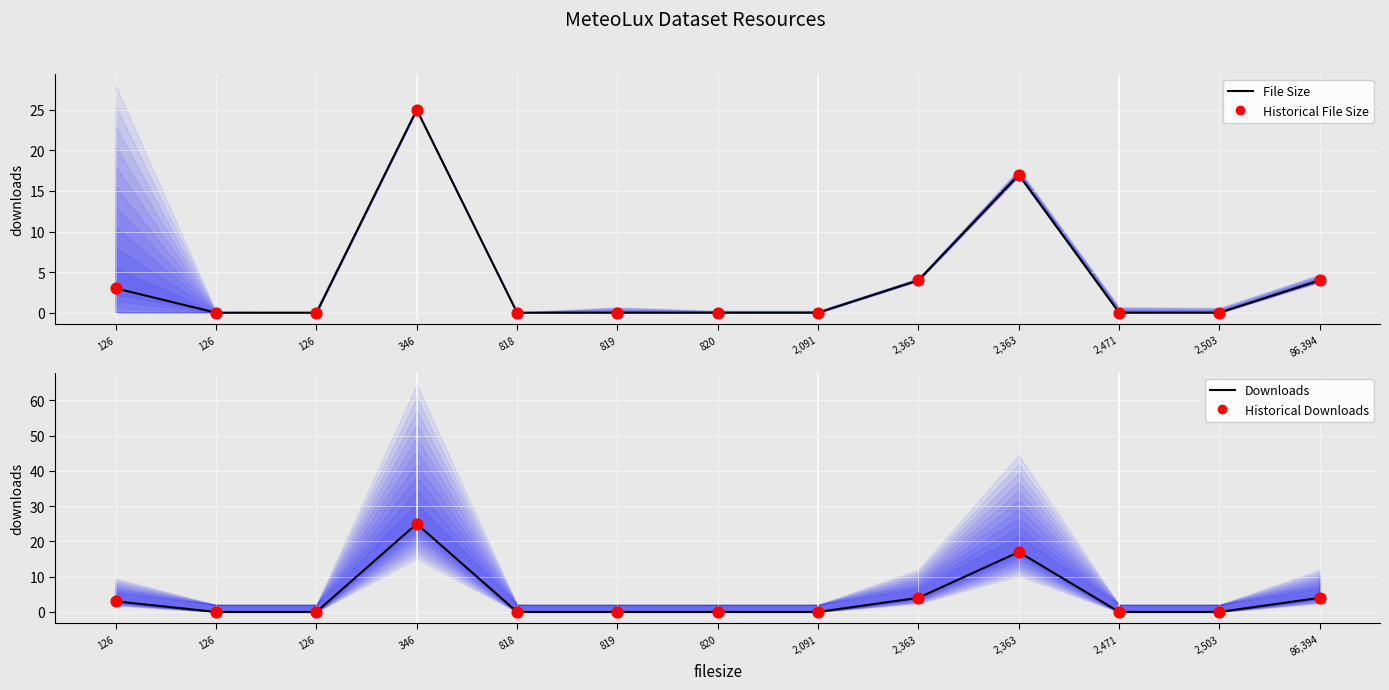

Which series has the widest spread of Y values?

downloads (central)